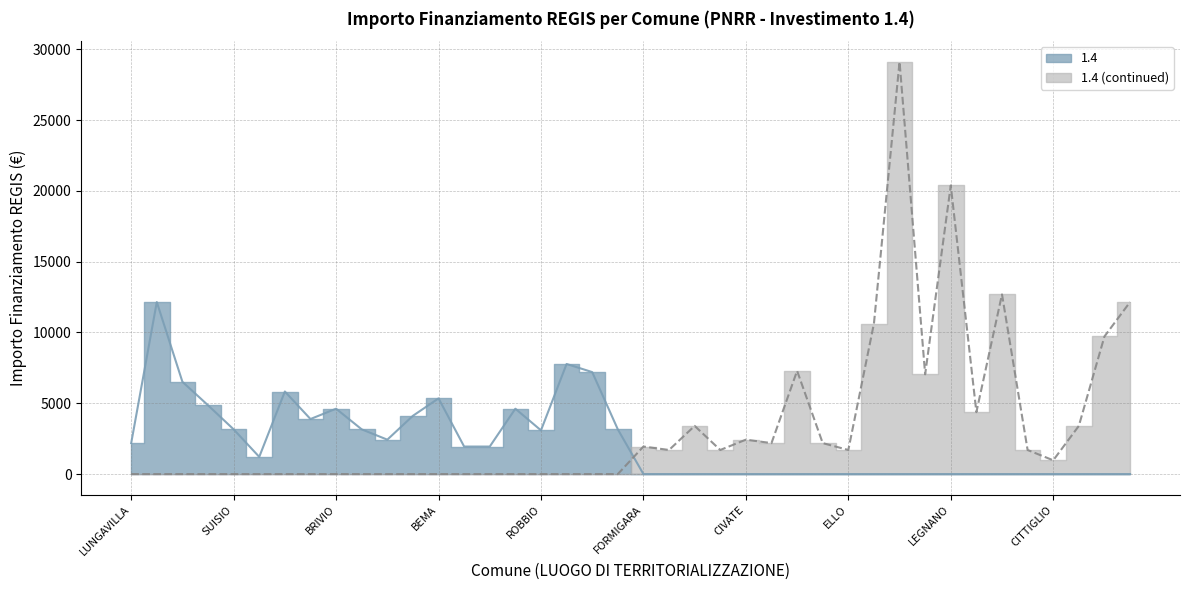

Where is the first local maximum for 1.4 (continued)?

PEGOGNAGA